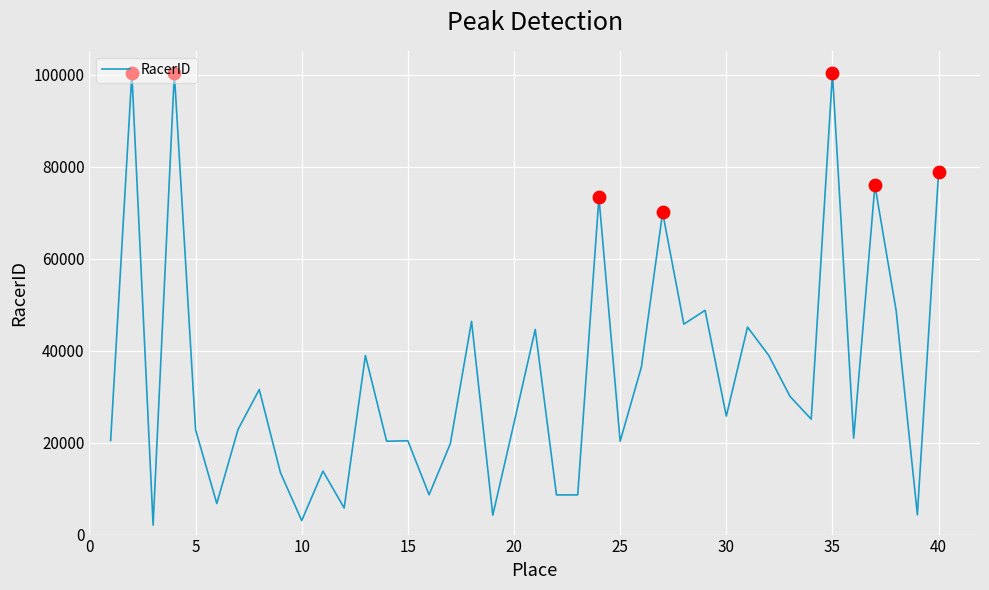

What is the difference between the maximum and minimum values?

98231